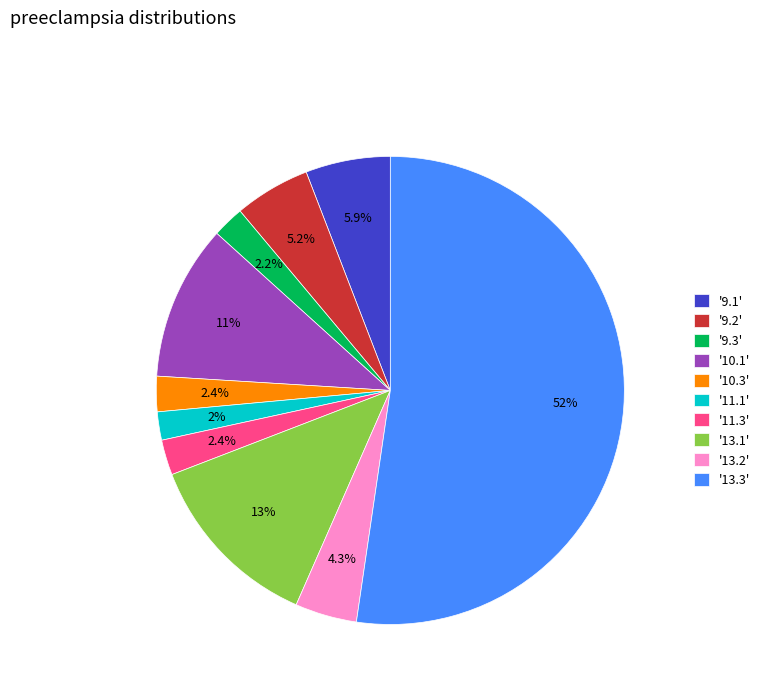

Which slice is the largest?

'13.3'